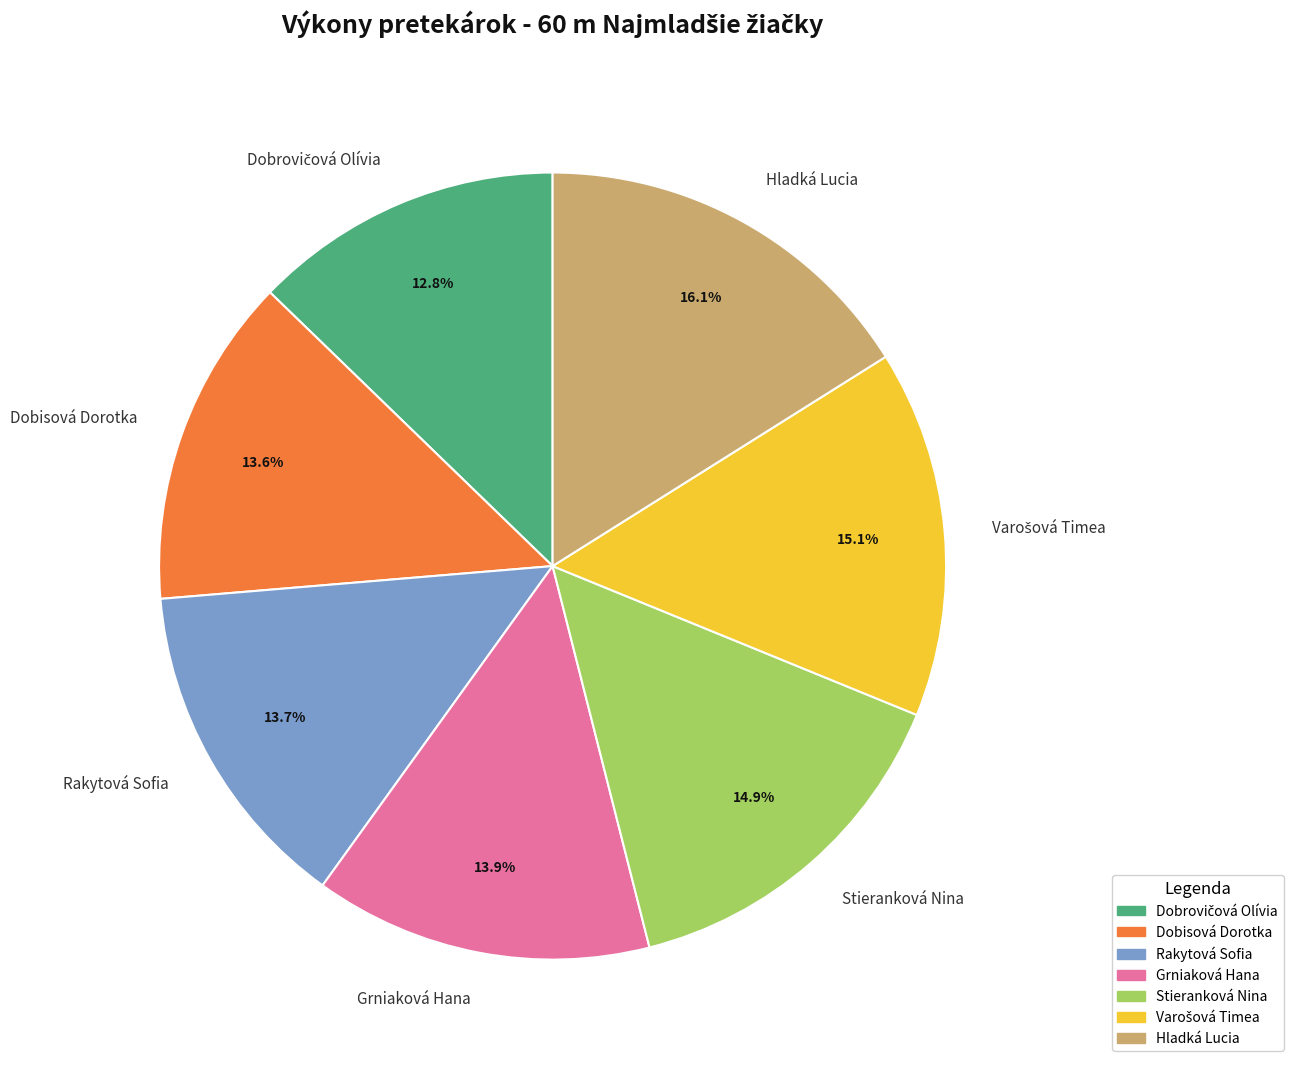

Combined, do Grniaková Hana and Dobisová Dorotka account for over 50%?

No